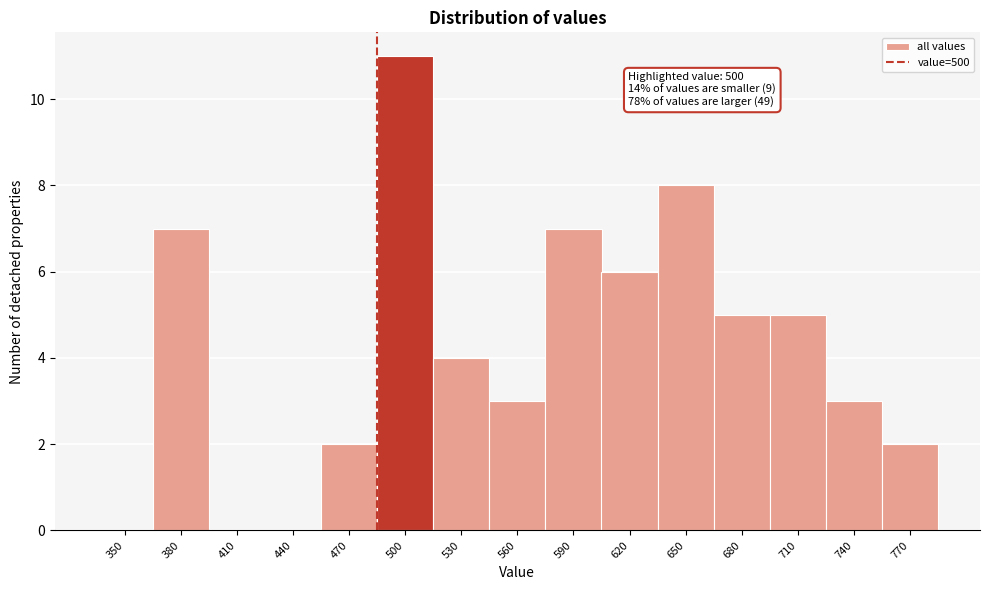

Reading left to right, what are all the values shown in this chart?

350=0	380=7	410=0	440=0	470=2	500=11	530=4	560=3	590=7	620=6	650=8	680=5	710=5	740=3	770=2